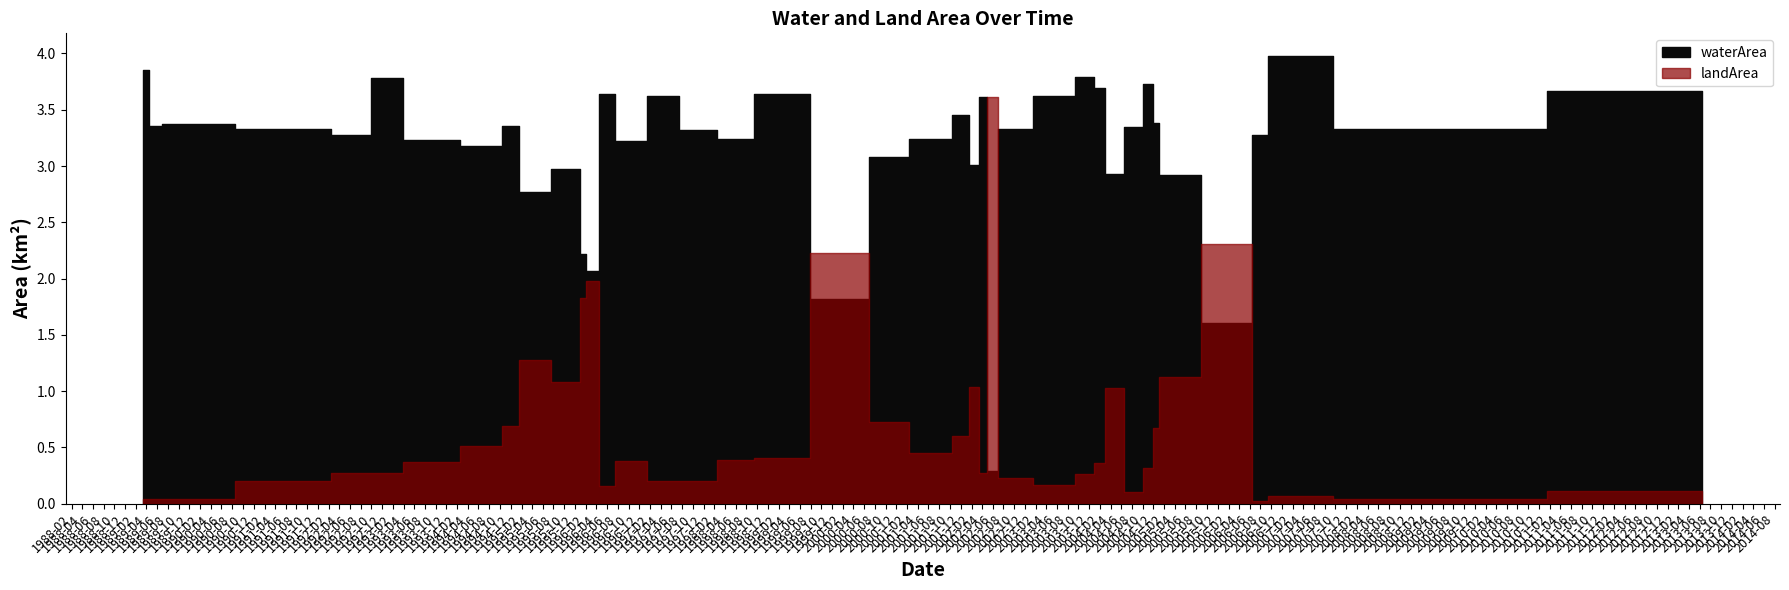

After their last crossing, which series has the higher values: landArea or waterArea?

waterArea